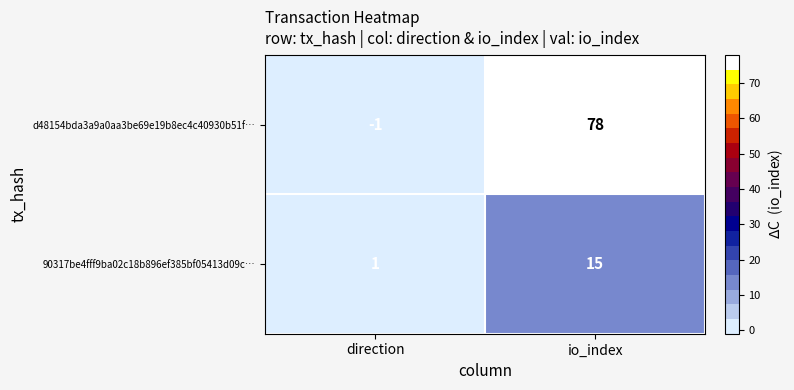

At direction, list the series in order from largest to smallest.

90317be4fff9ba02c18b896ef385bf05413d09c…, d48154bda3a9a0aa3be69e19b8ec4c40930b51f…